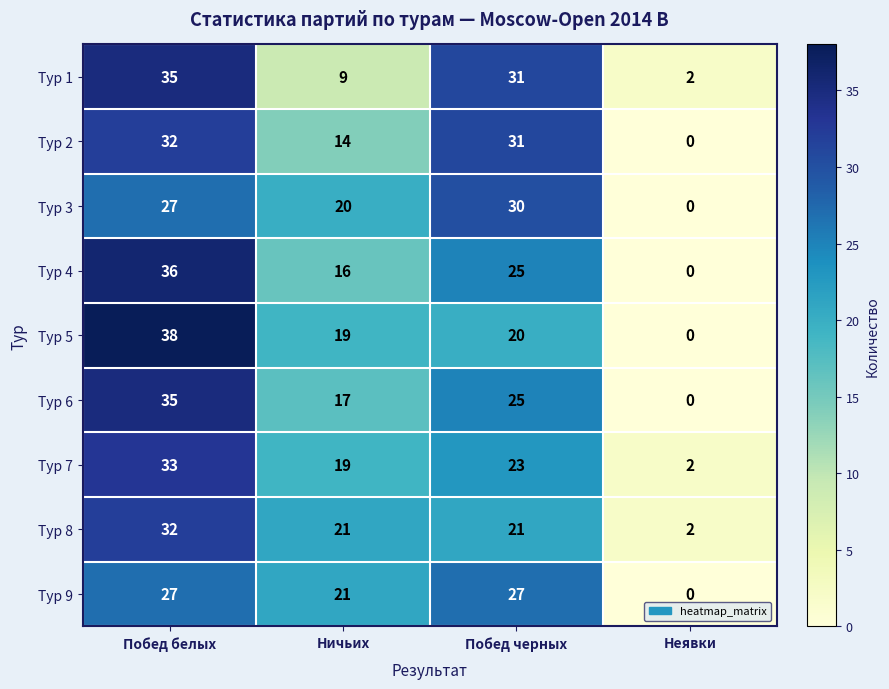

Which series changed the most between Побед белых and Ничьих?

Тур 1